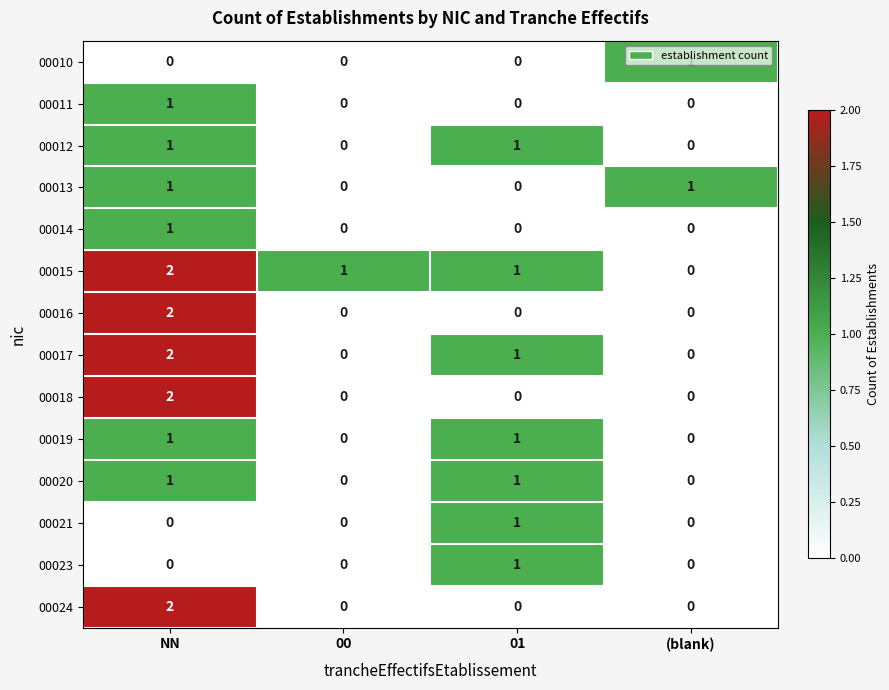

How many 00011 values are between 0 and 1?

4